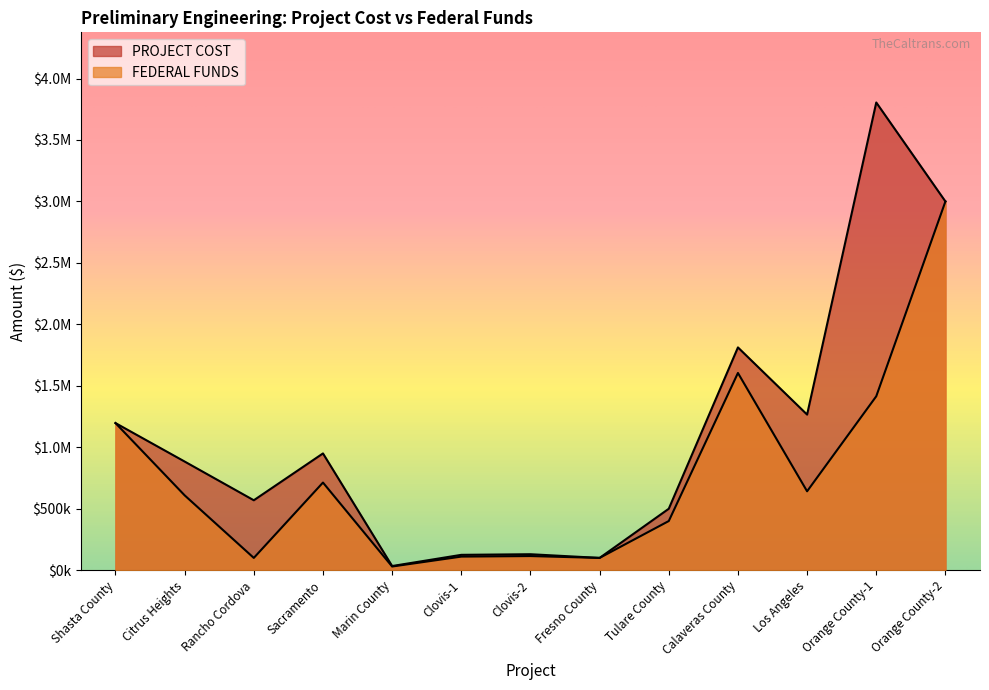

How many interior local peaks does the FEDERAL FUNDS series have?

3